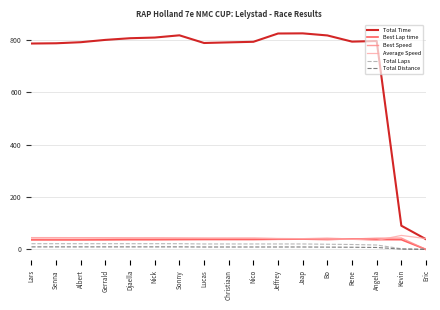

The value of Total Laps at Rene is 19.0. True or false?

True